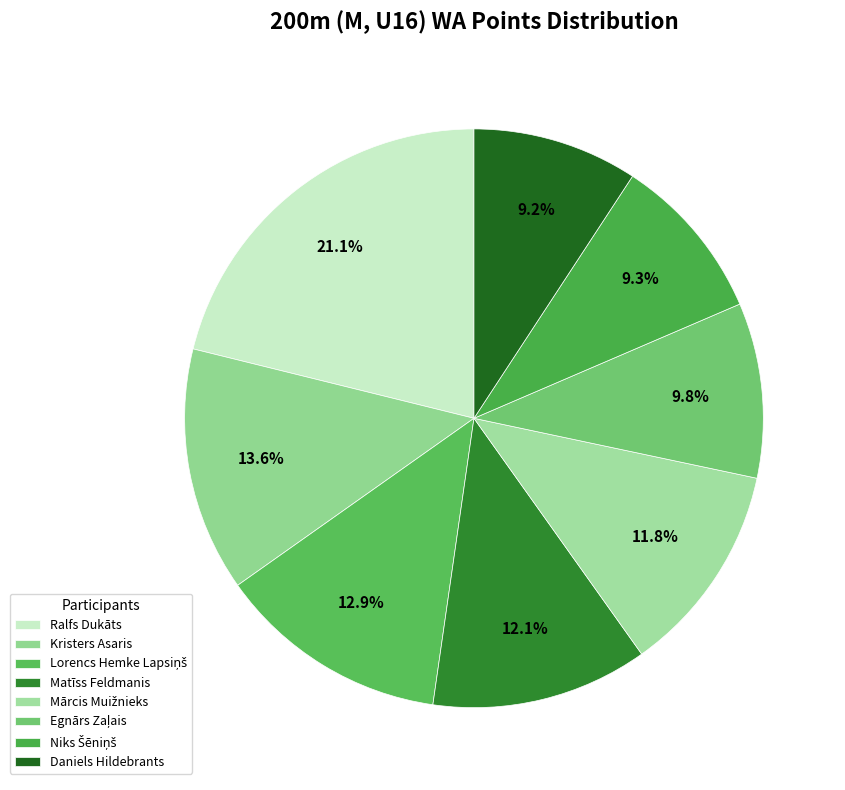

What percentage is the Daniels Hildebrants slice, to the nearest percent?

9%